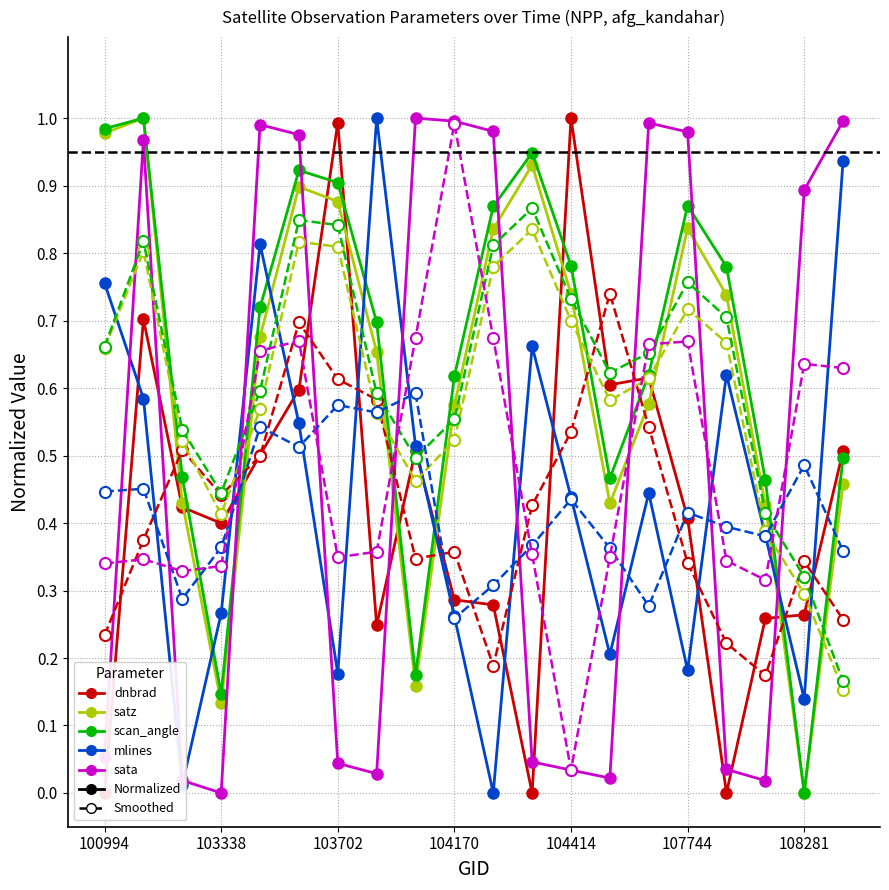

How many lines are shown in the chart?

10